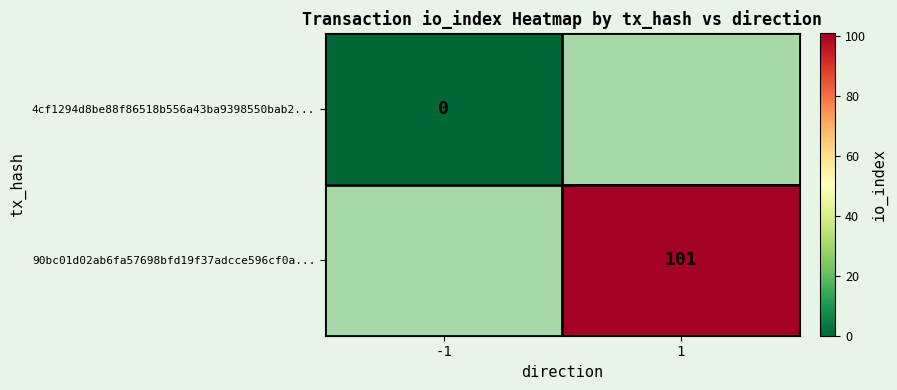

The 90bc01d02ab6fa57698bfd19f37adcce596cf0a... series shows 101 at 1. True or false?

True